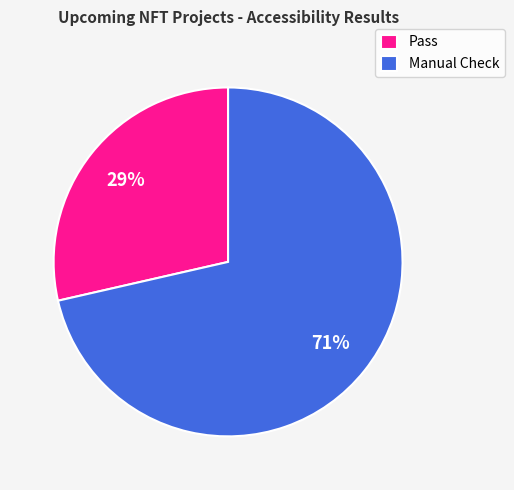

How many slices are in this pie chart?

2